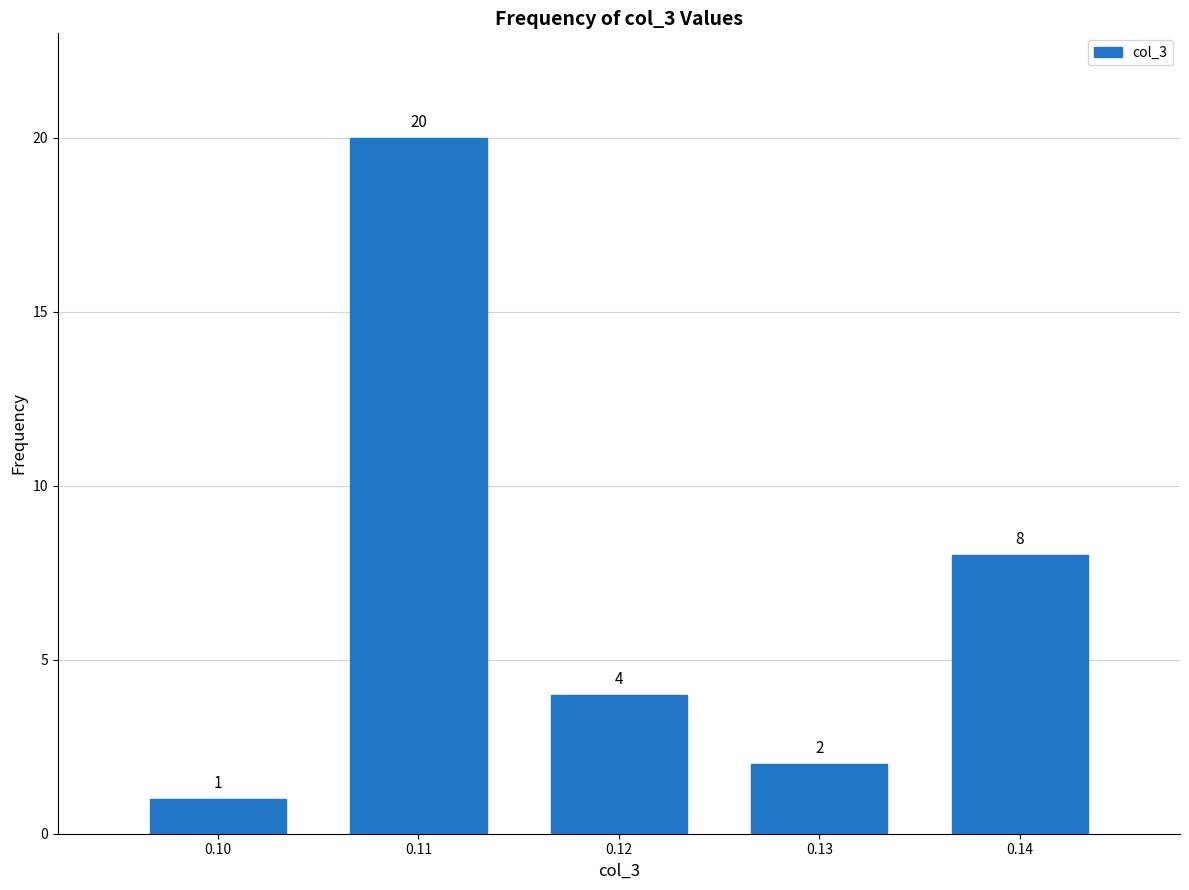

Reading left to right, transcribe all the data shown in this chart.

1	20	4	2	8